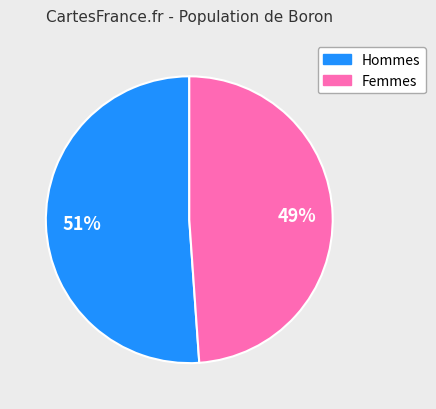

How many slices are in this pie chart?

2